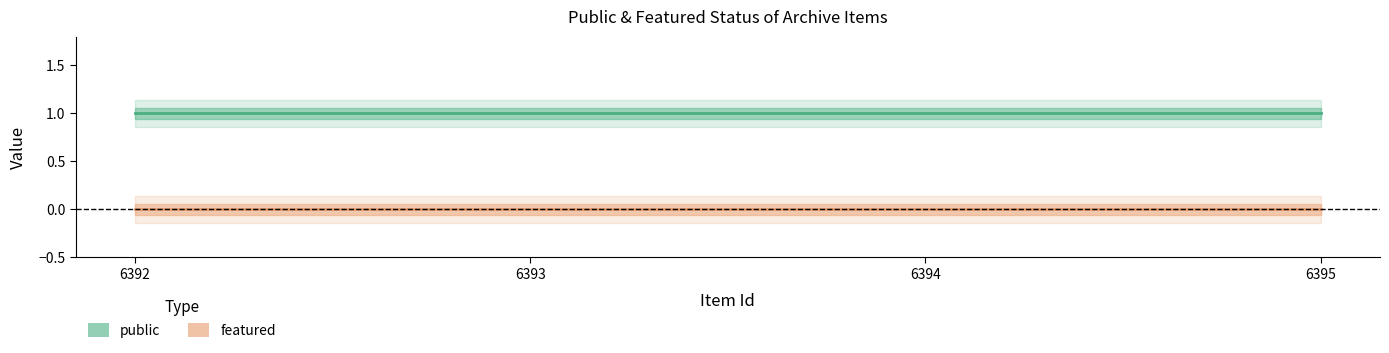

Reading right to left, list all the values displayed in this chart.

public: 1	1	1	1
featured: 0	0	0	0